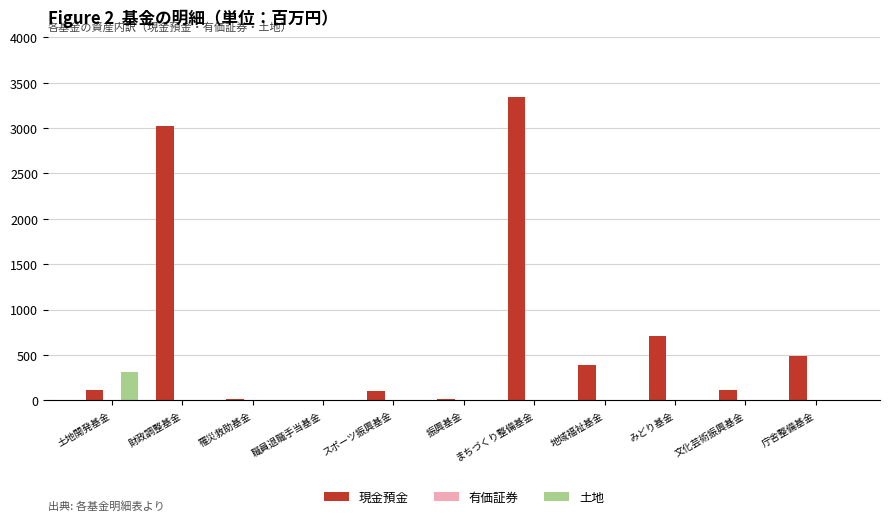

The value of 土地 at 罹災救助基金 is -150. True or false?

False